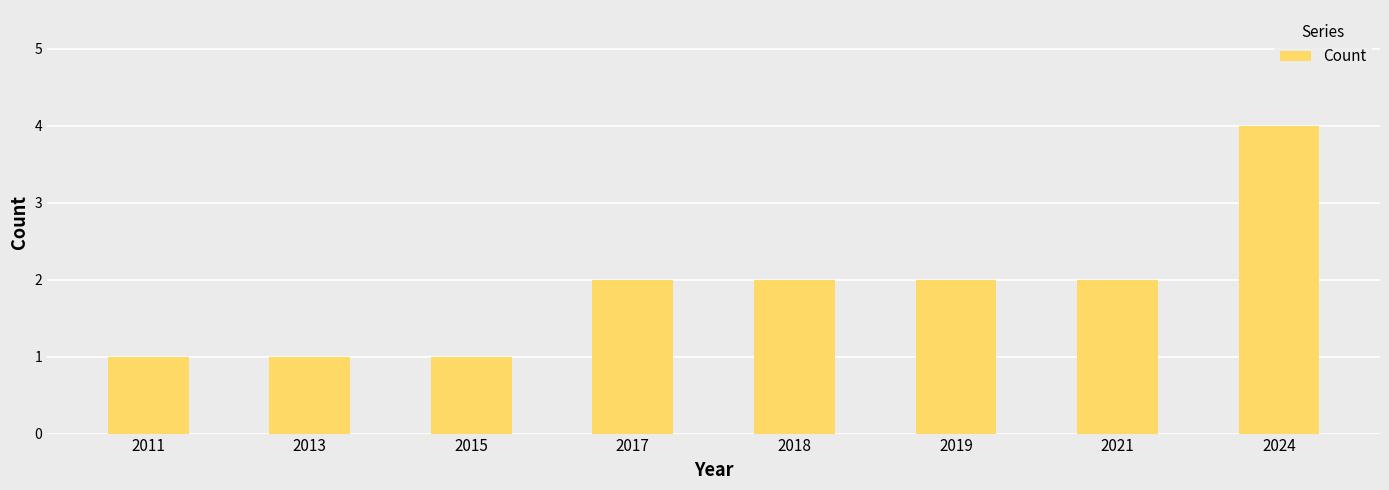

What is the maximum value shown in the chart?

4